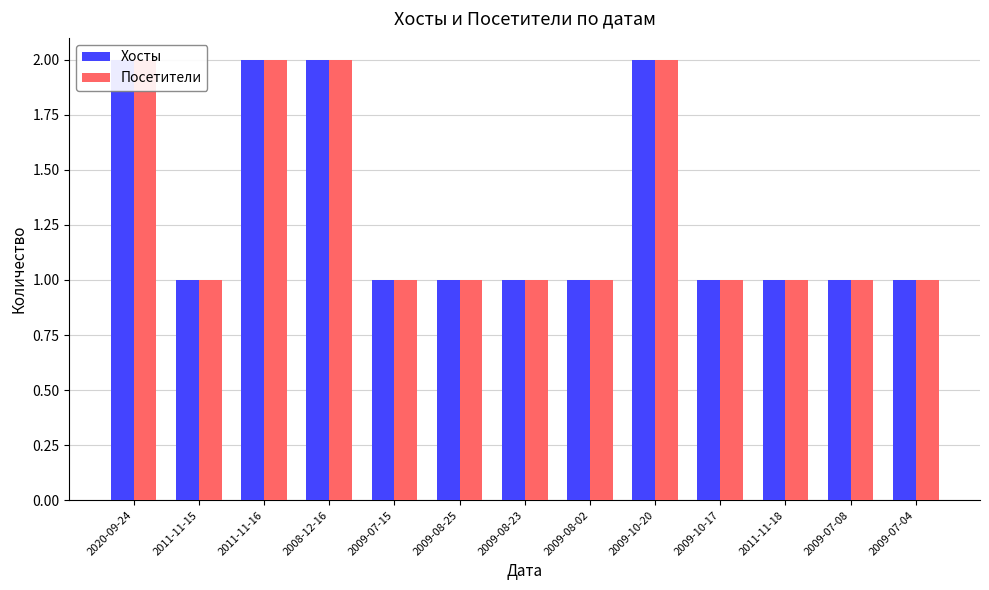

Rank the series by their maximum value, from lowest to highest.

Хосты, Посетители